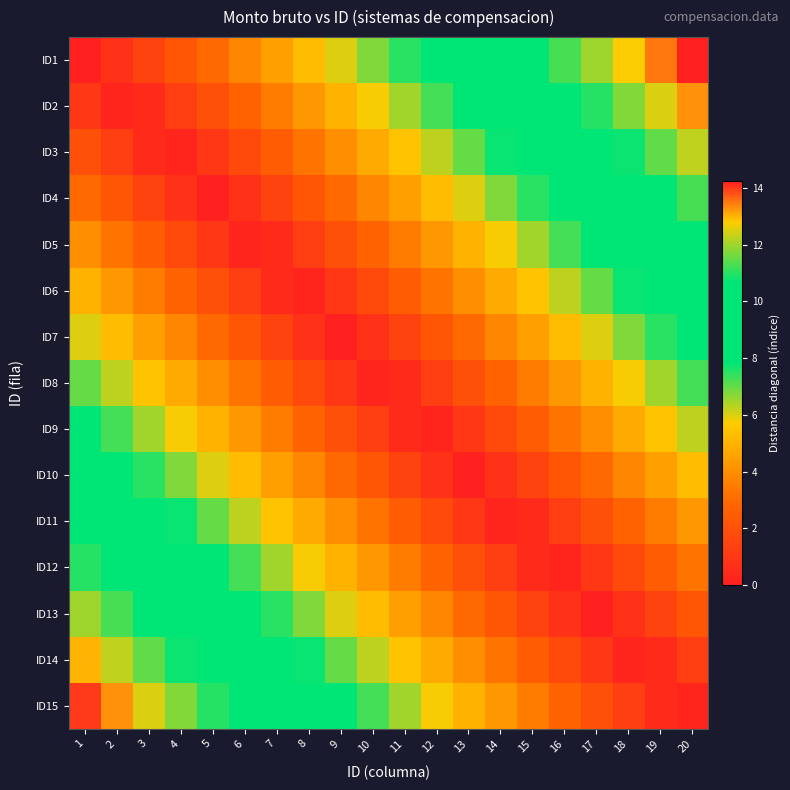

List the series in order of their peak value, lowest first.

ID8, ID9, ID7, ID10, ID6, ID11, ID5, ID12, ID4, ID13, ID3, ID14, ID2, ID15, ID1